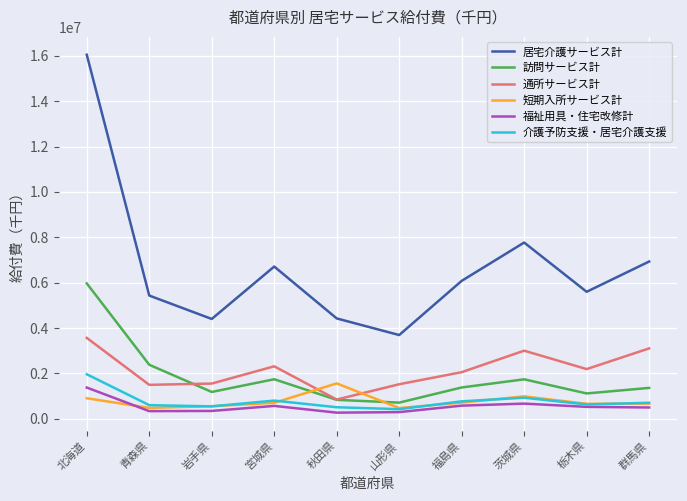

What is the difference between the 短期入所サービス計 values at 山形県 and 宮城県?

230827.6